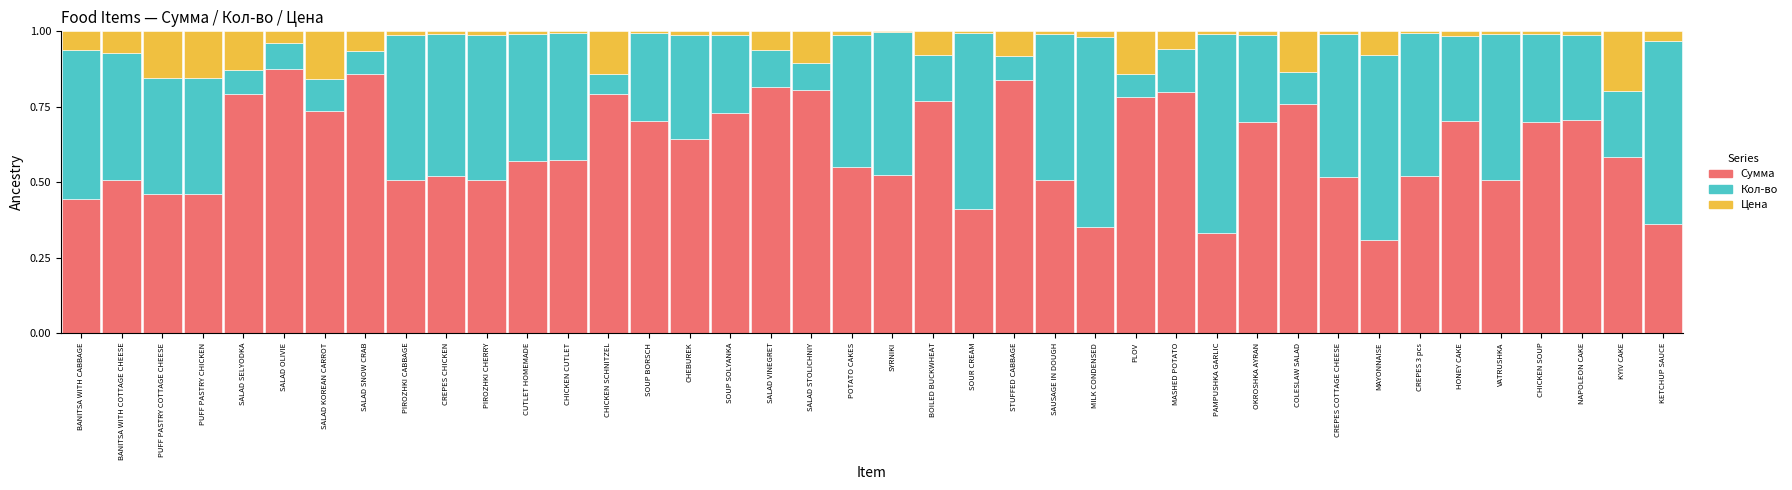

True or false: Сумма has a value of 0.2 at MILK CONDENSED.

False